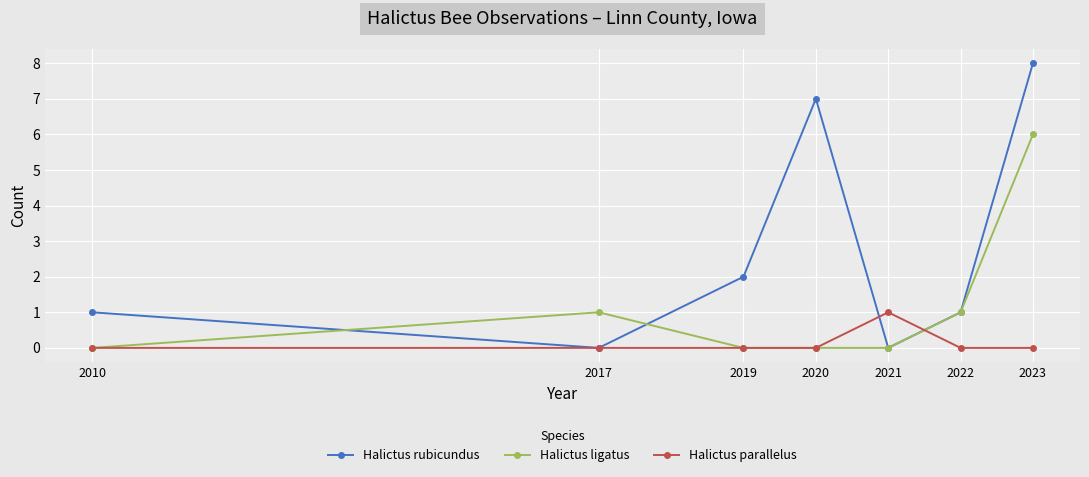

Is this an area chart (filled region under the line)?

No